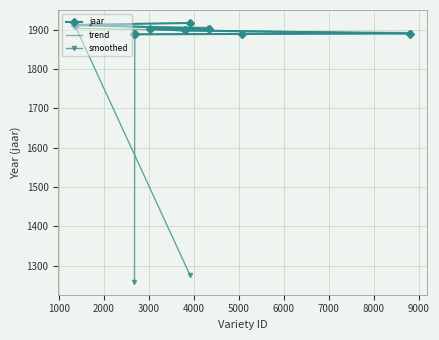

How many values in the smoothed series exceed 1892?

5